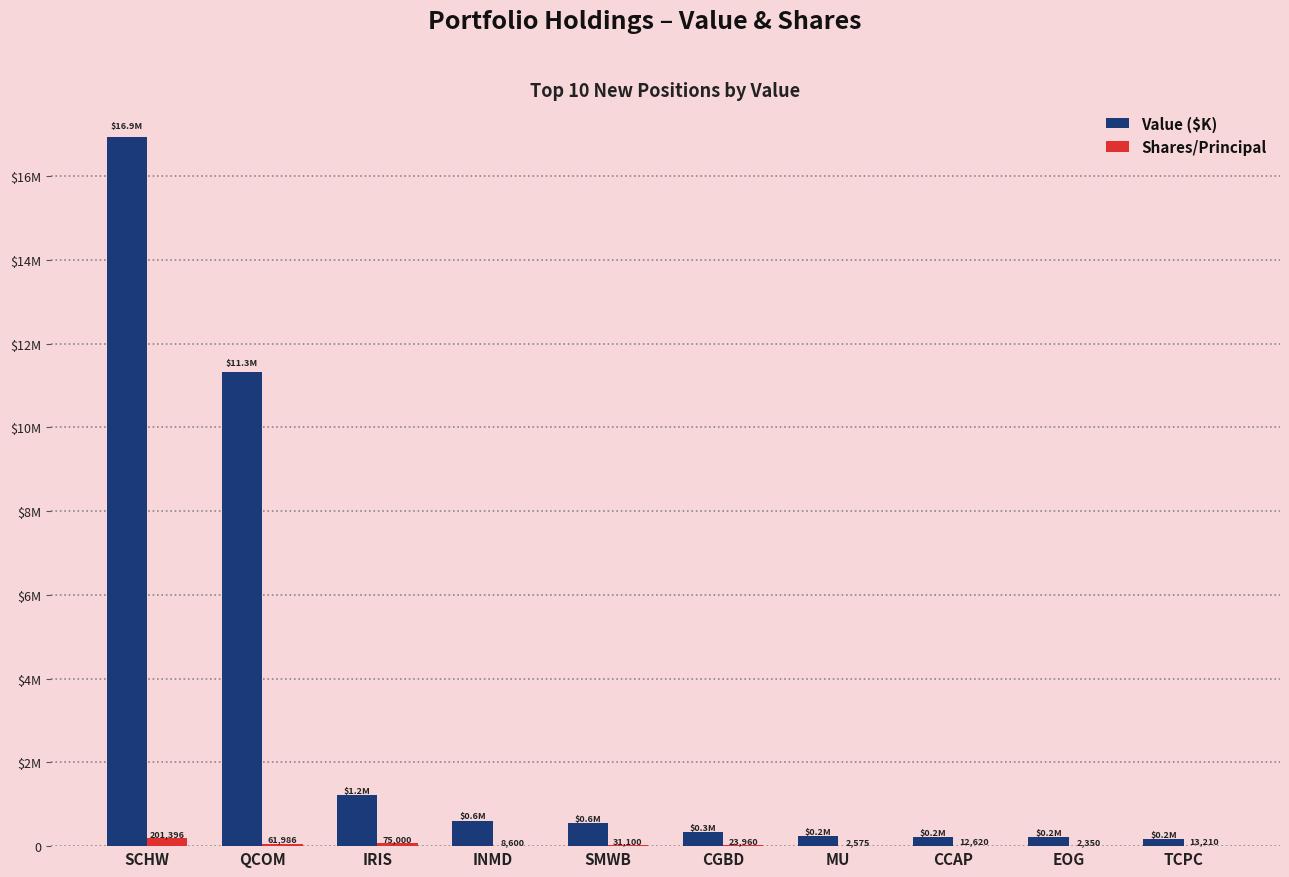

What are all the series names shown in the legend?

Value ($K), Shares/Principal